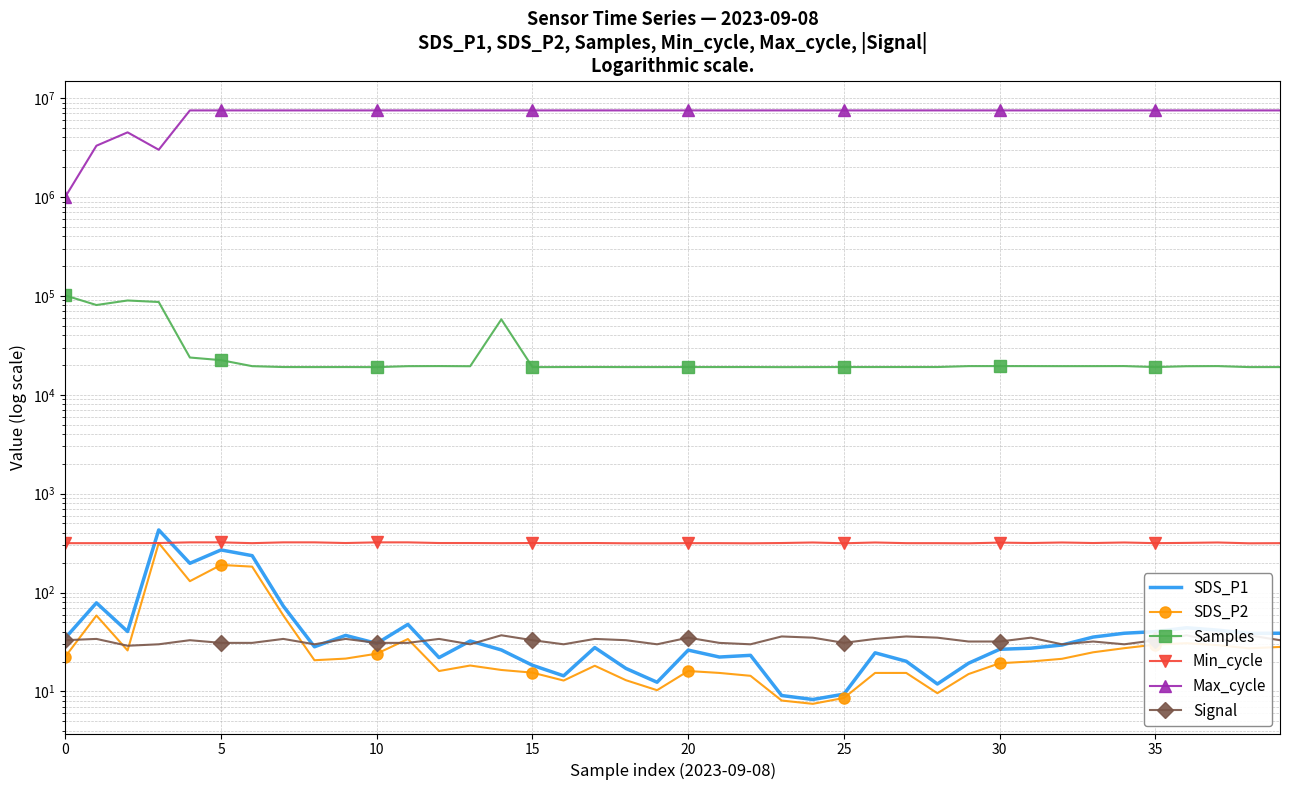

What is the lowest value of the SDS_P1 series?

8.3